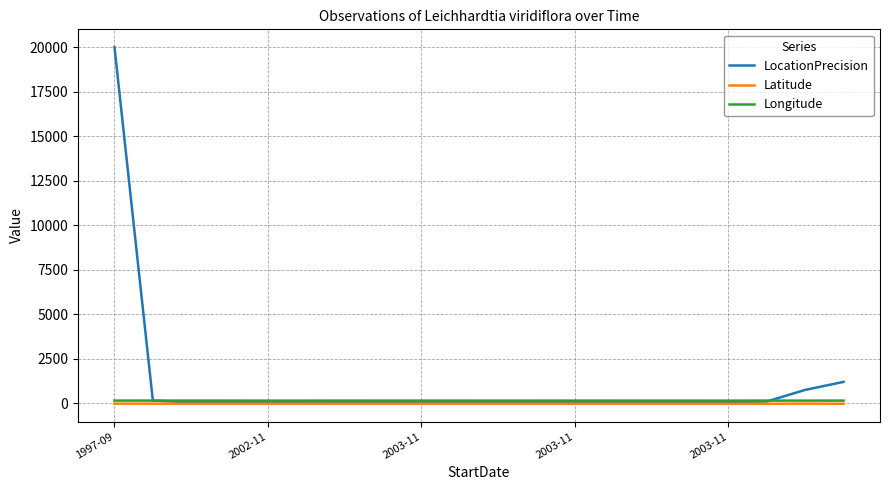

Which series has the largest total across all categories?

LocationPrecision